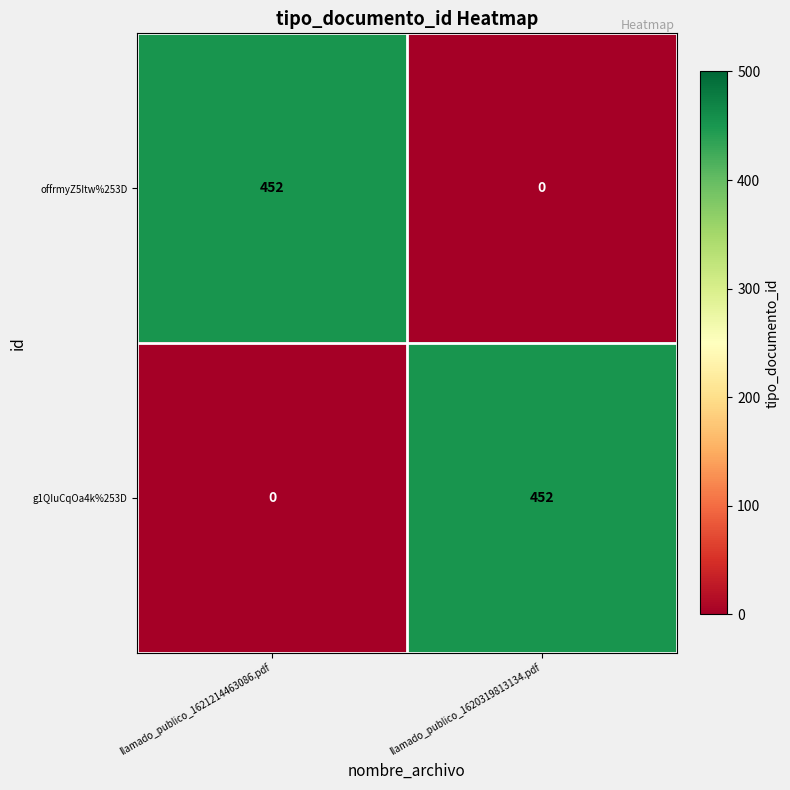

What is the spread (max minus min) of values at llamado_publico_1621214463086.pdf?

452